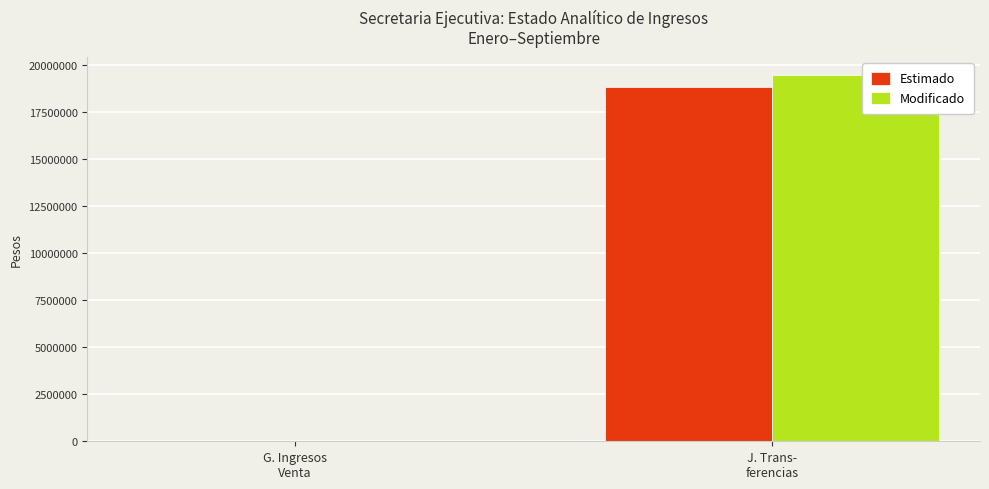

Reading left to right, transcribe all the data shown in this chart.

Estimado: G. Ingresos
Venta=0.0	J. Trans-
ferencias=18784423.5
Modificado: G. Ingresos
Venta=104.4	J. Trans-
ferencias=19437864.2